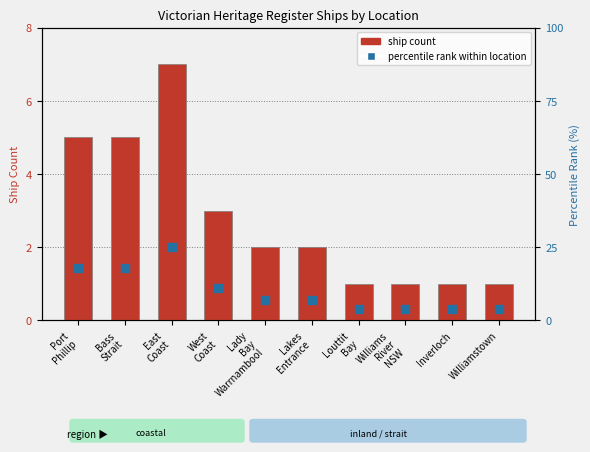

At how many categories does at least one series exceed 5?

6